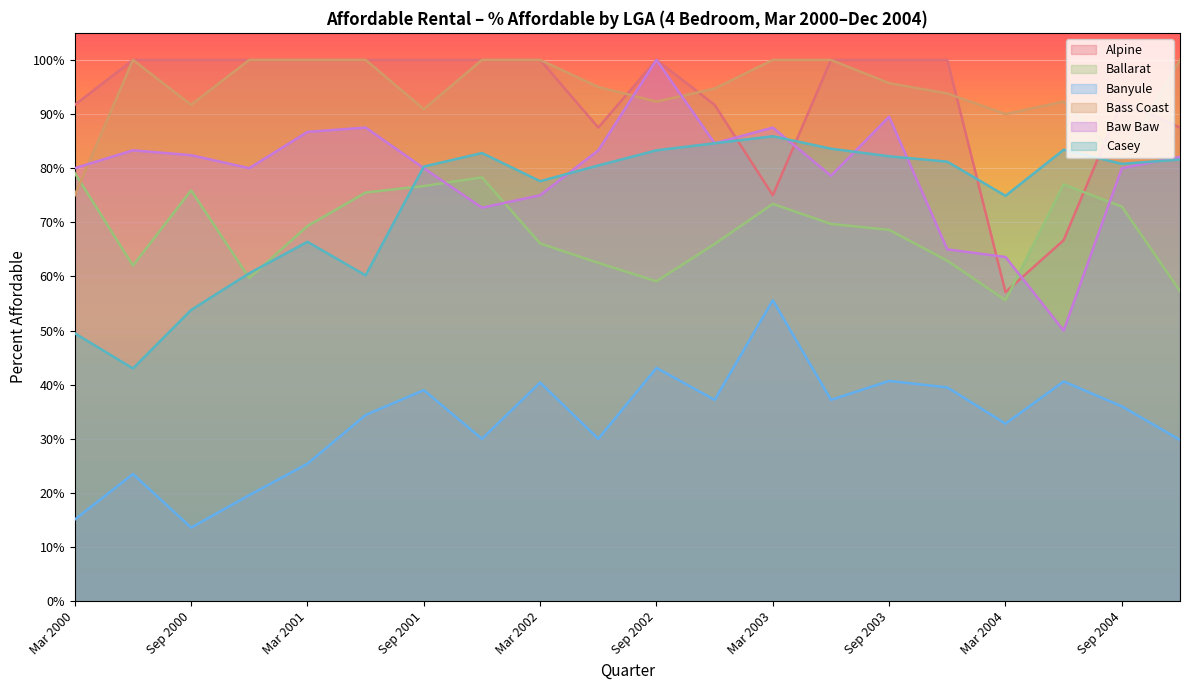

True or false: Alpine and Casey intersect in this chart.

True